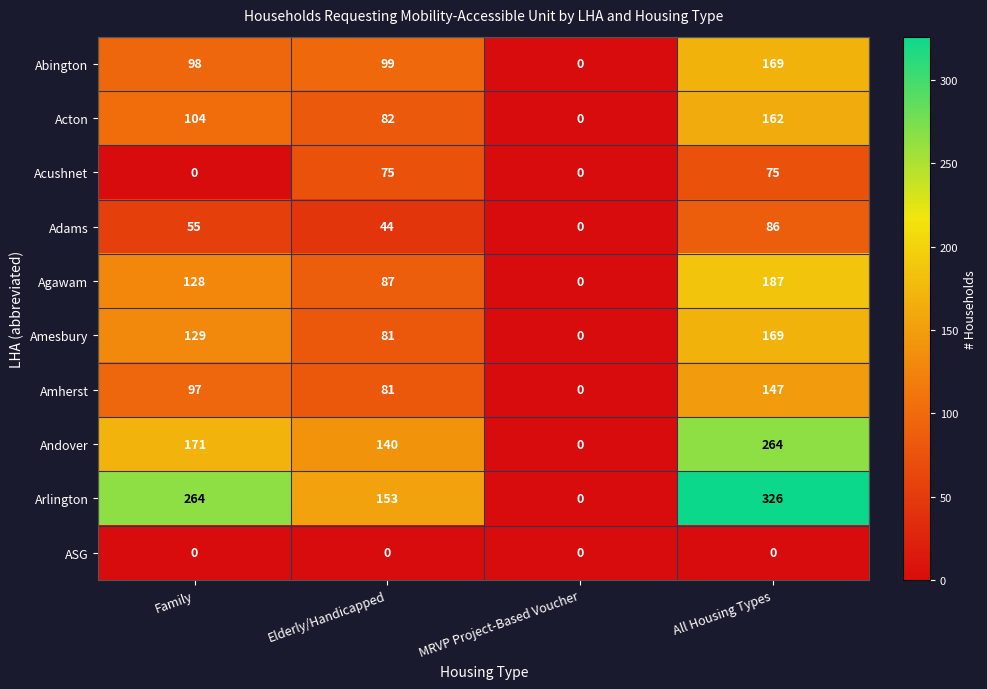

What is the difference between the maximum and second lowest values in the Acushnet series?

75